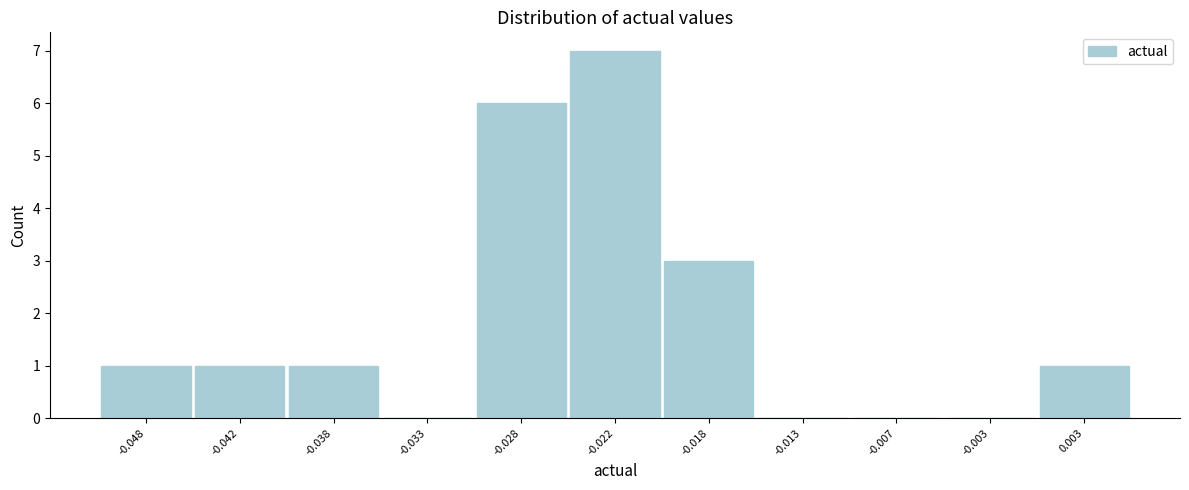

Reading left to right, transcribe all the data shown in this chart.

-0.048=1	-0.042=1	-0.038=1	-0.033=0	-0.028=6	-0.022=7	-0.018=3	-0.013=0	-0.007=0	-0.003=0	0.003=1